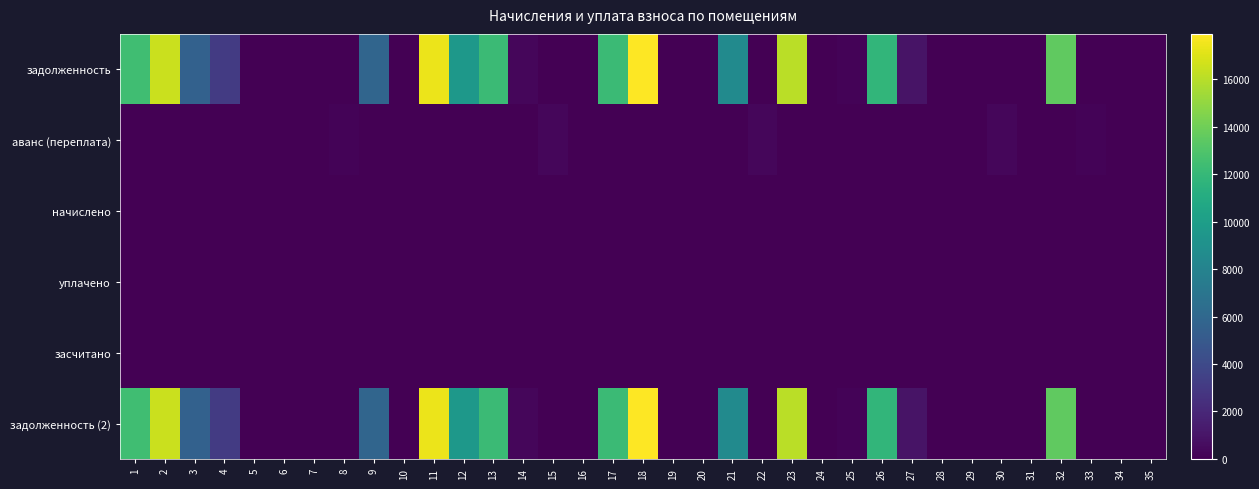

Which category has the highest value across all series?

18